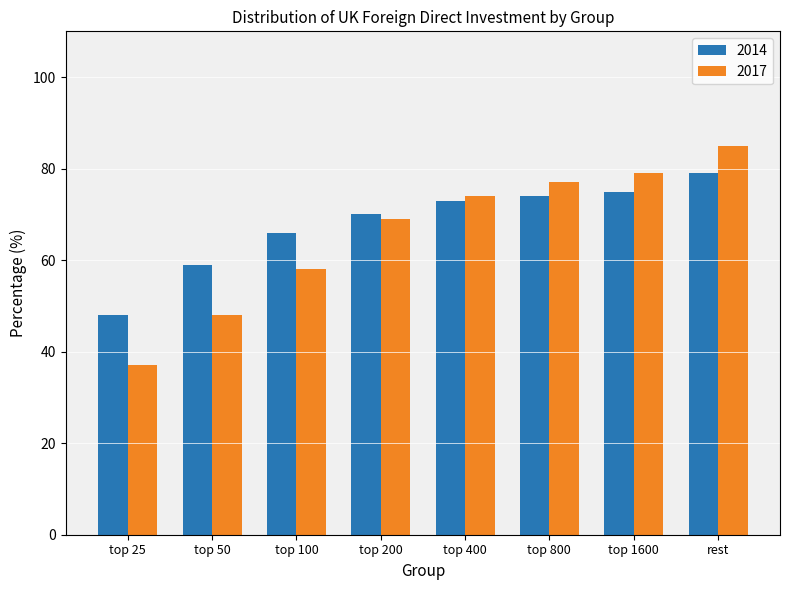

What is the minimum value shown in the chart?

37